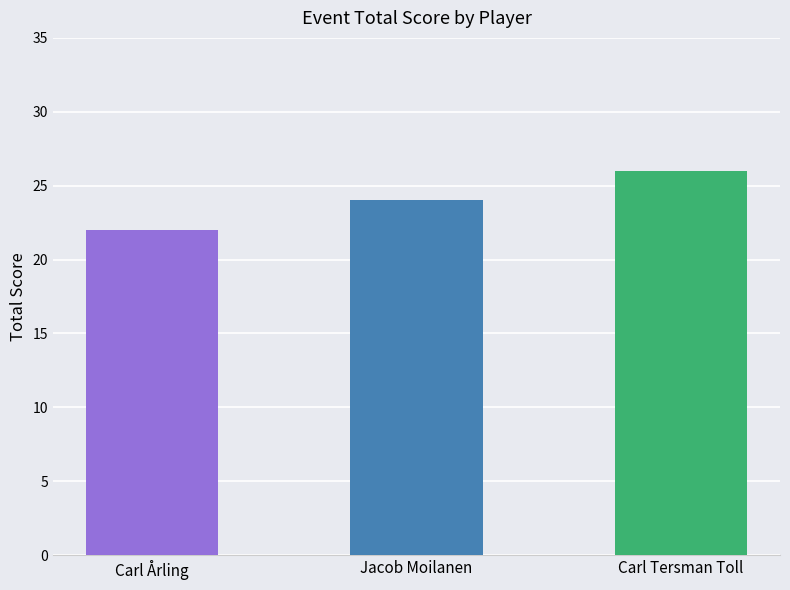

What is the value of the 1st bar from the left?

22